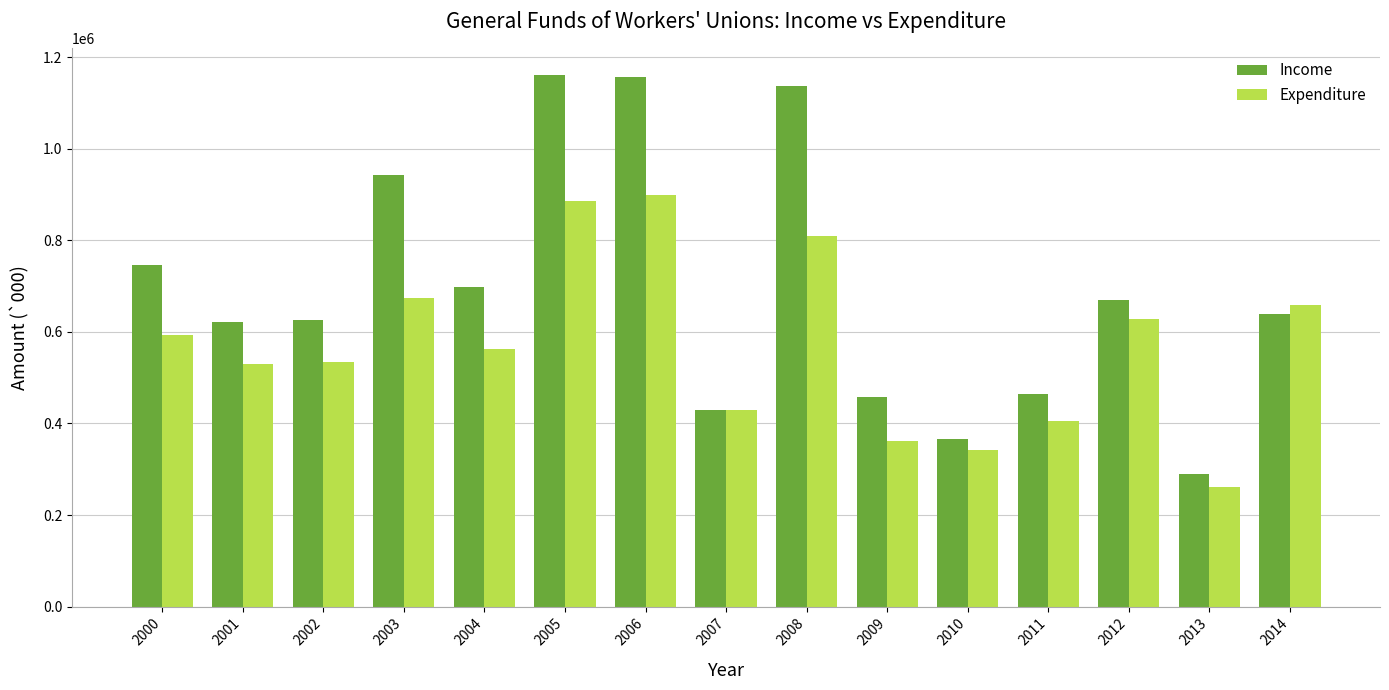

What is the value of the Income bar at the 6th from the left?

1160918.0